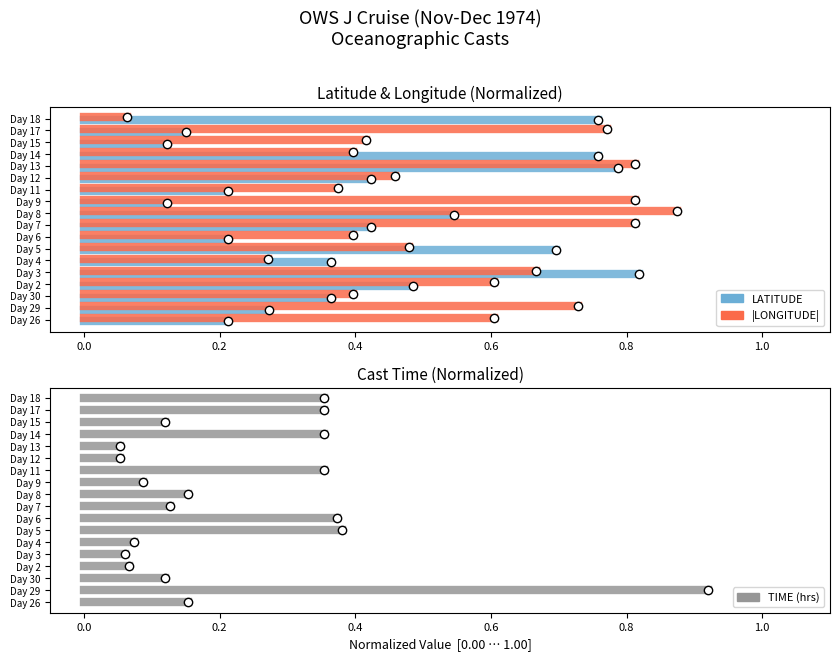

The value of LATITUDE at 0.0 is 0.0. True or false?

True